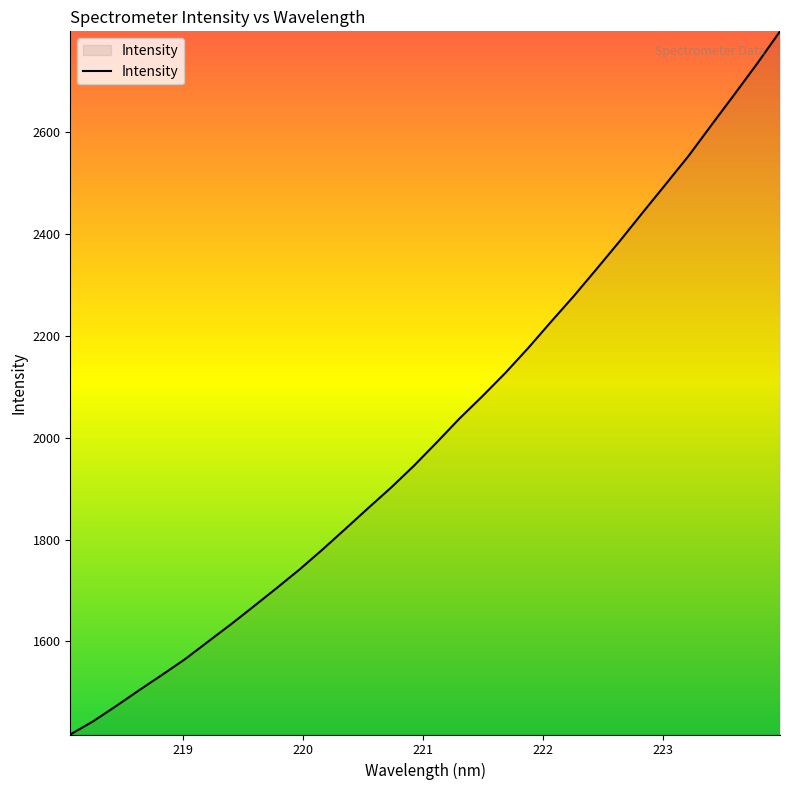

What is the difference between the maximum and minimum values?

1379.3